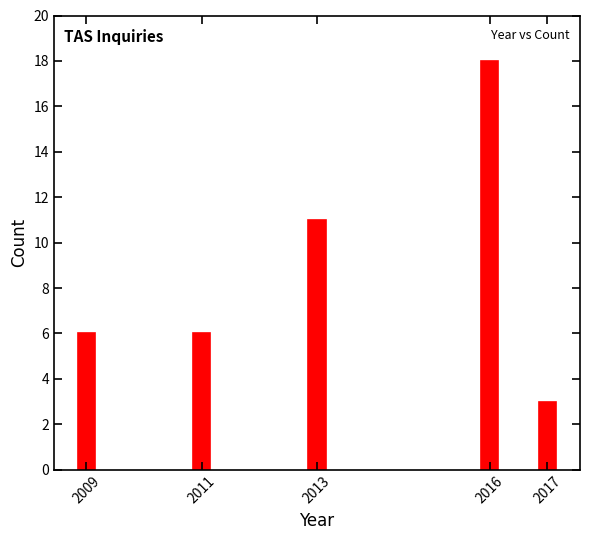

Reading left to right, list all the values displayed in this chart.

2009=6	2011=6	2013=11	2016=18	2017=3